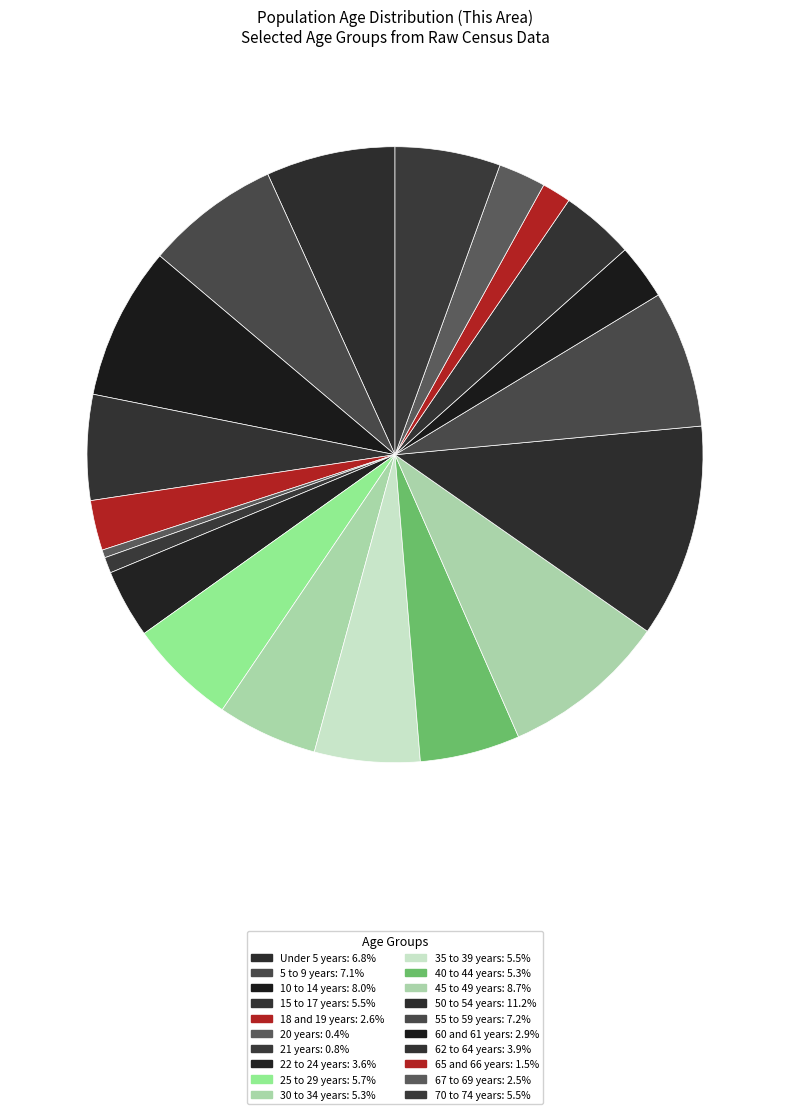

Count the number of slices in the pie.

20